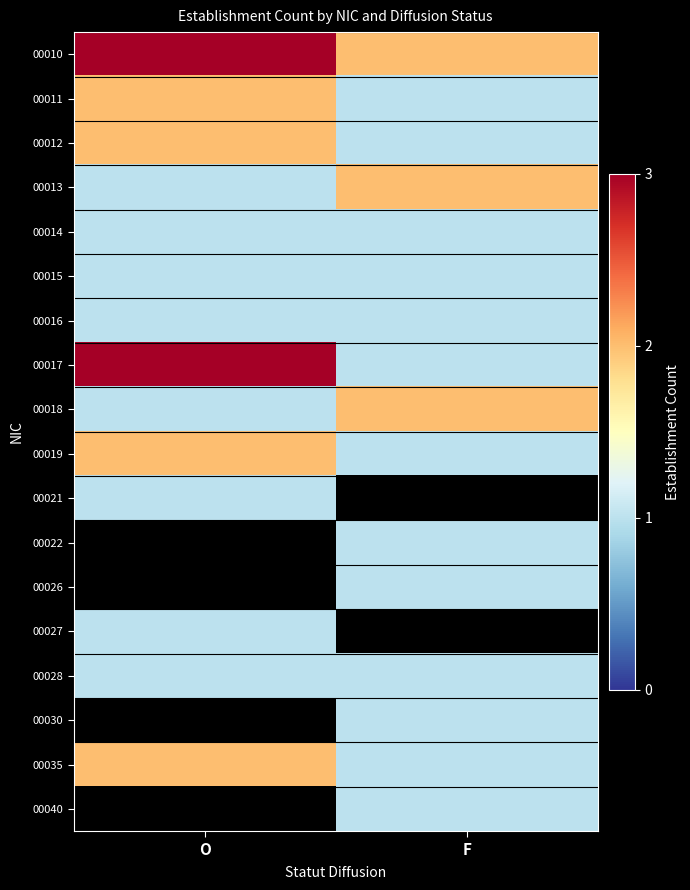

What is the smallest value displayed?

1.0